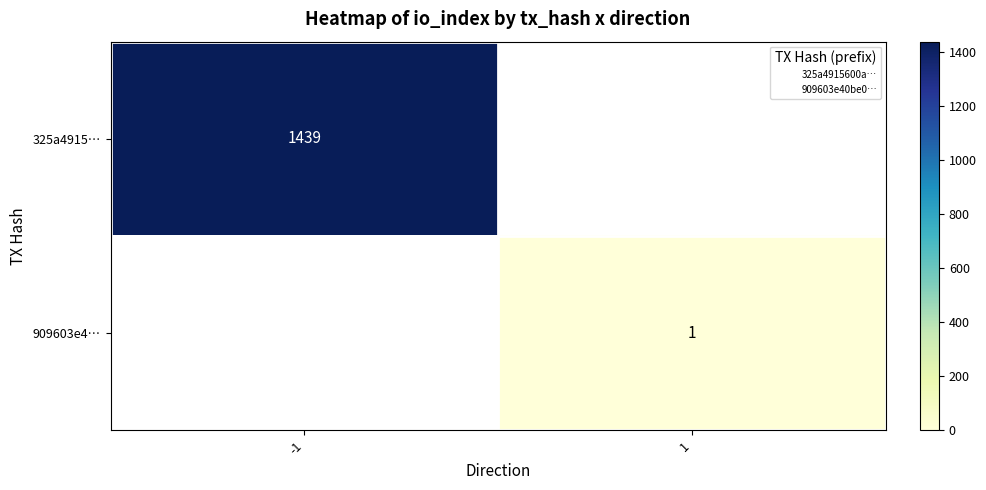

Between 1 and -1, which is larger?

-1